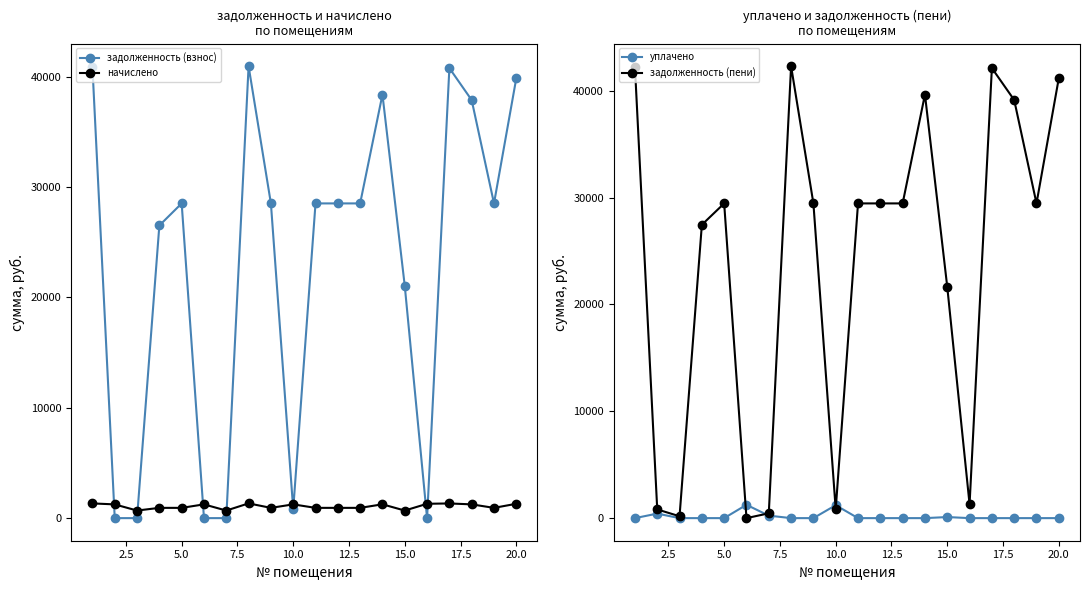

What is the maximum value for задолженность (взнос)?

40951.8